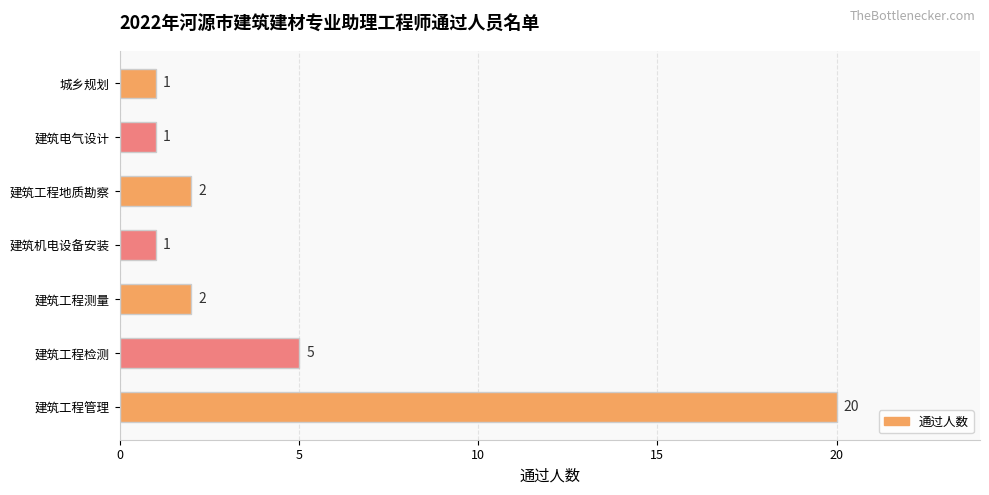

What is the value of the 4th bar from the top?

1